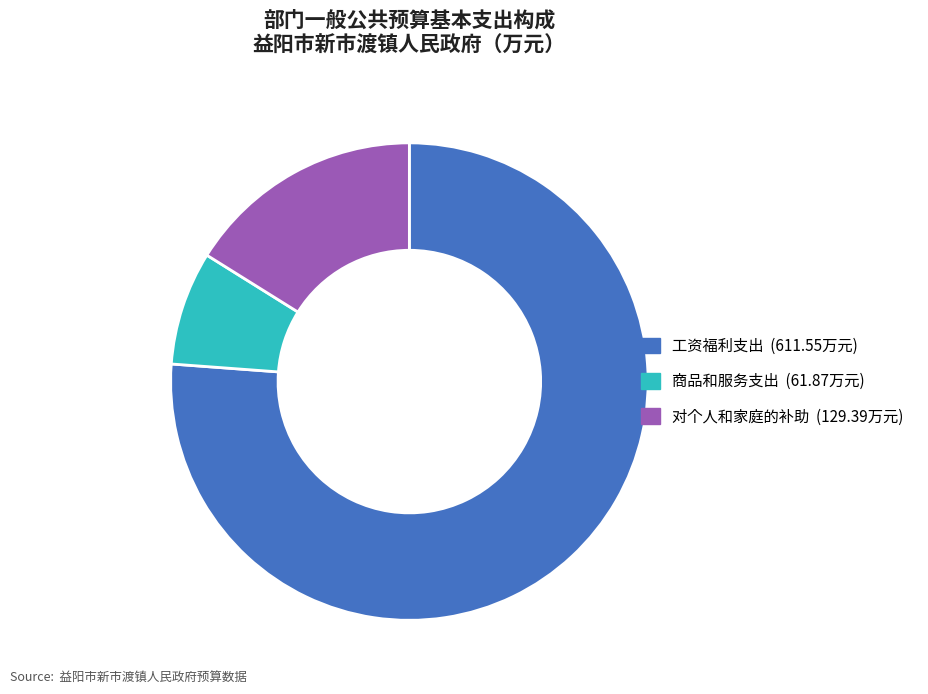

Between 对个人和家庭的补助 and 工资福利支出, which is larger?

工资福利支出